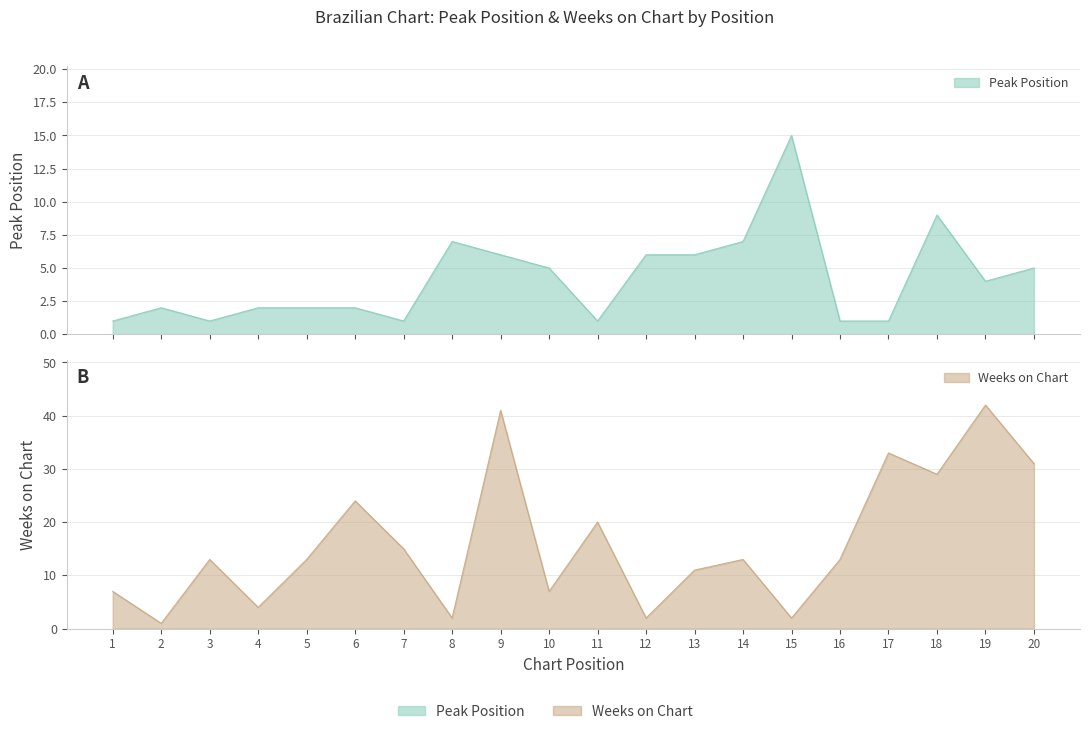

Reading right to left, list all the values displayed in this chart.

Peak Position: 20=5	19=4	18=9	17=1	16=1	15=15	14=7	13=6	12=6	11=1	10=5	9=6	8=7	7=1	6=2	5=2	4=2	3=1	2=2	1=1
Weeks on Chart: 20=31	19=42	18=29	17=33	16=13	15=2	14=13	13=11	12=2	11=20	10=7	9=41	8=2	7=15	6=24	5=13	4=4	3=13	2=1	1=7